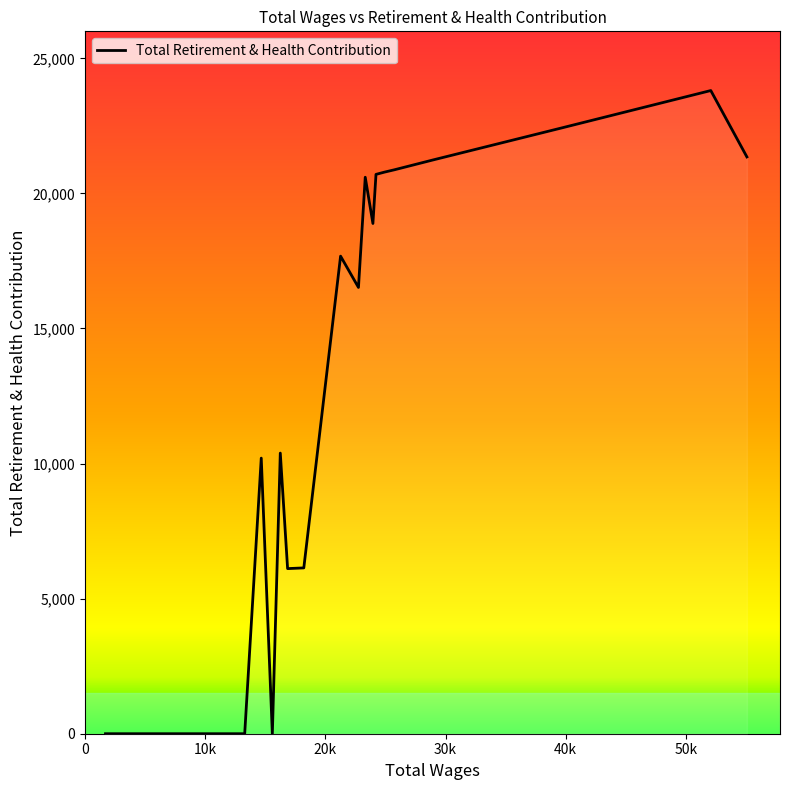

What is the difference between the maximum and minimum values?

23808